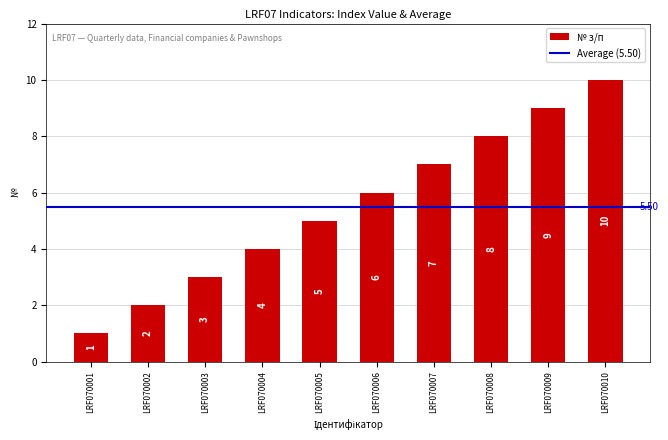

How many bars are there in total?

10